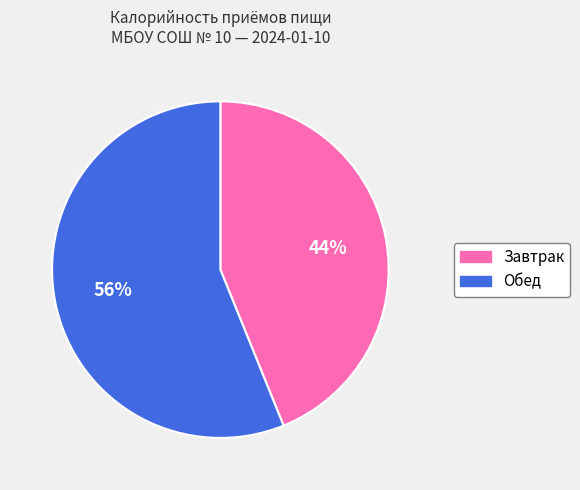

Is it true that Завтрак is 44% of the pie?

True